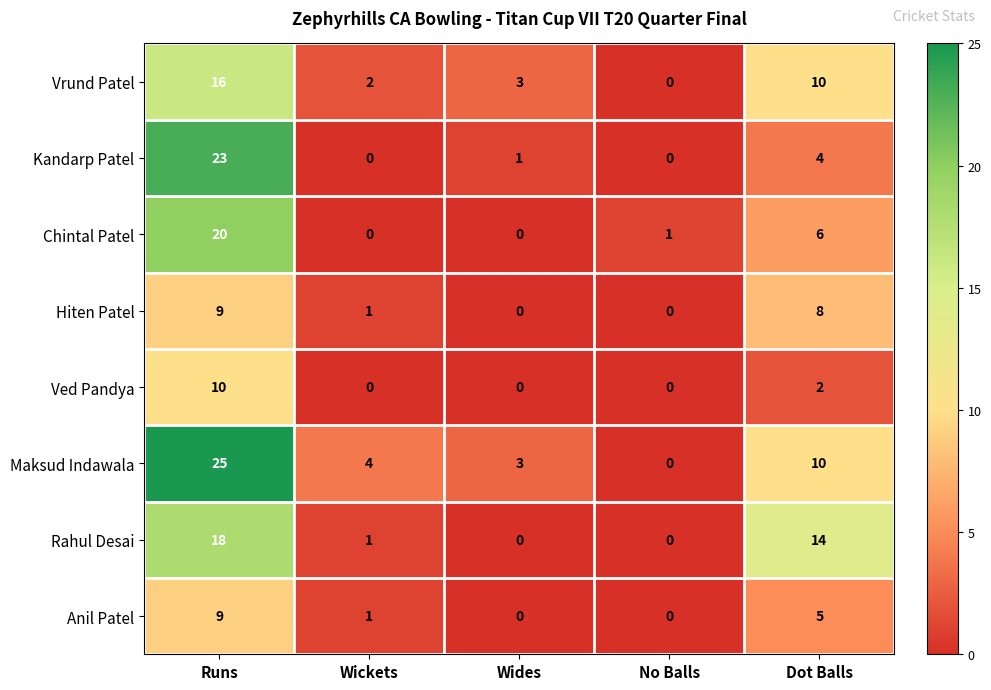

What is the sum of all Ved Pandya values?

12